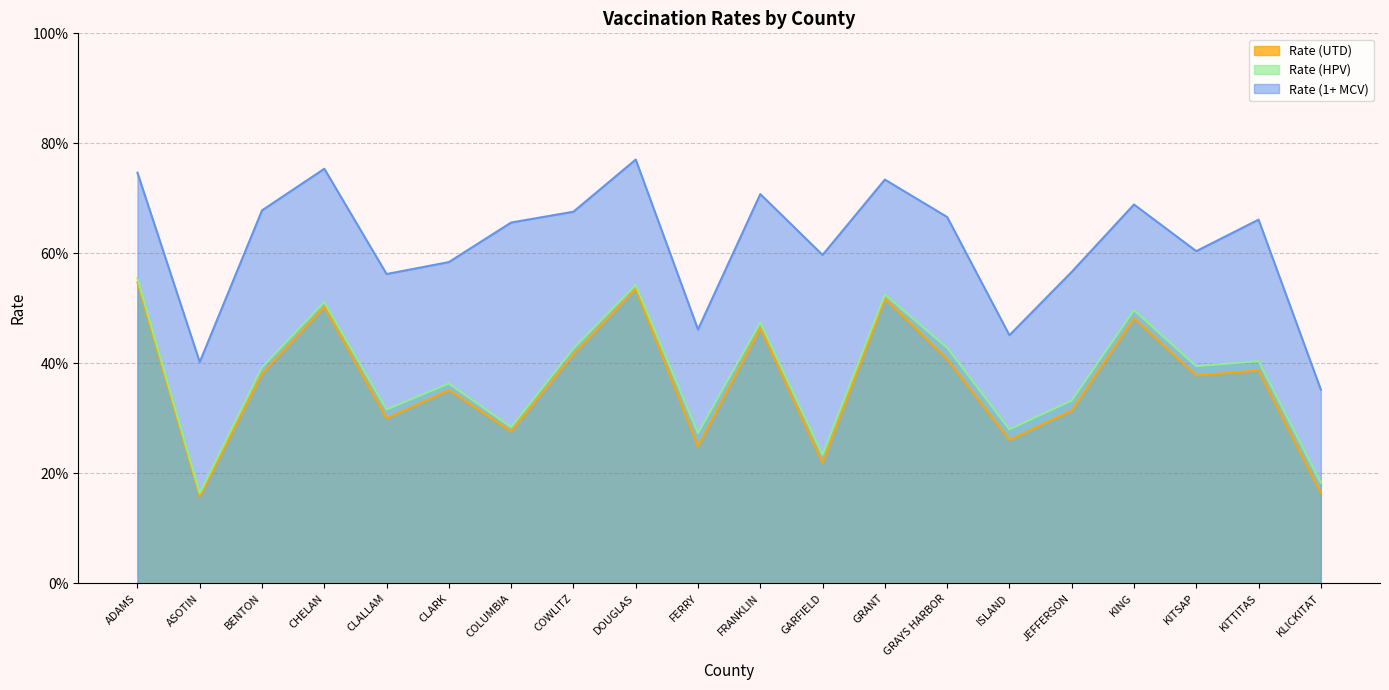

At which category does Rate (UTD) reach its first local valley?

ASOTIN